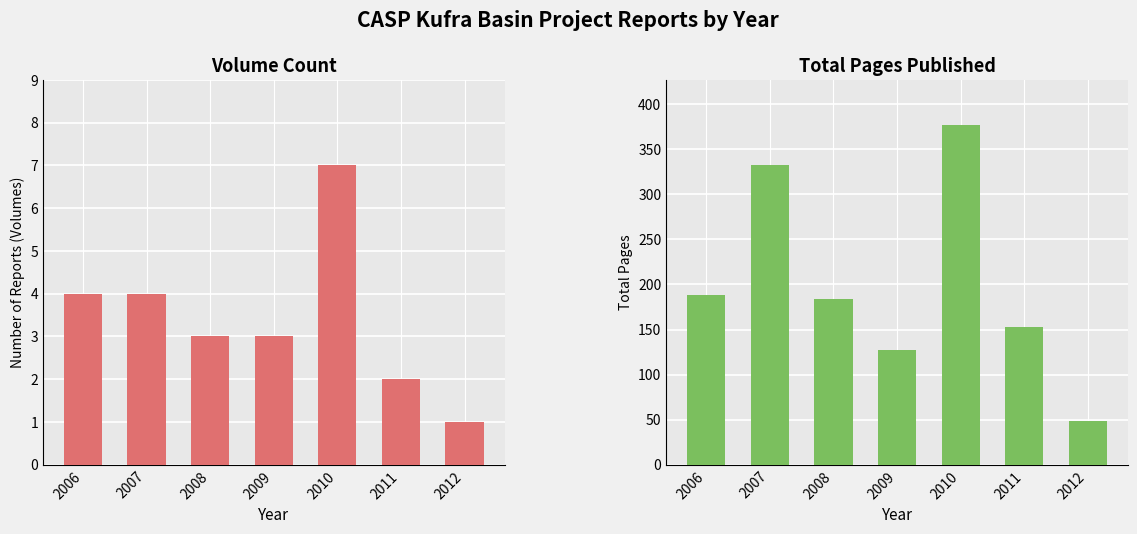

How many values in the Volume series are below 3?

2